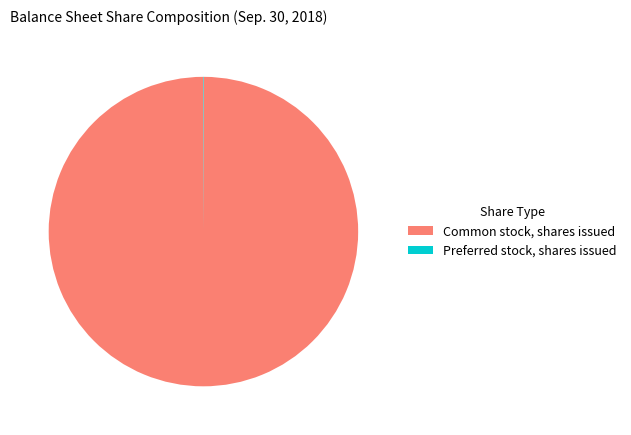

What is the majority slice?

Common stock, shares issued